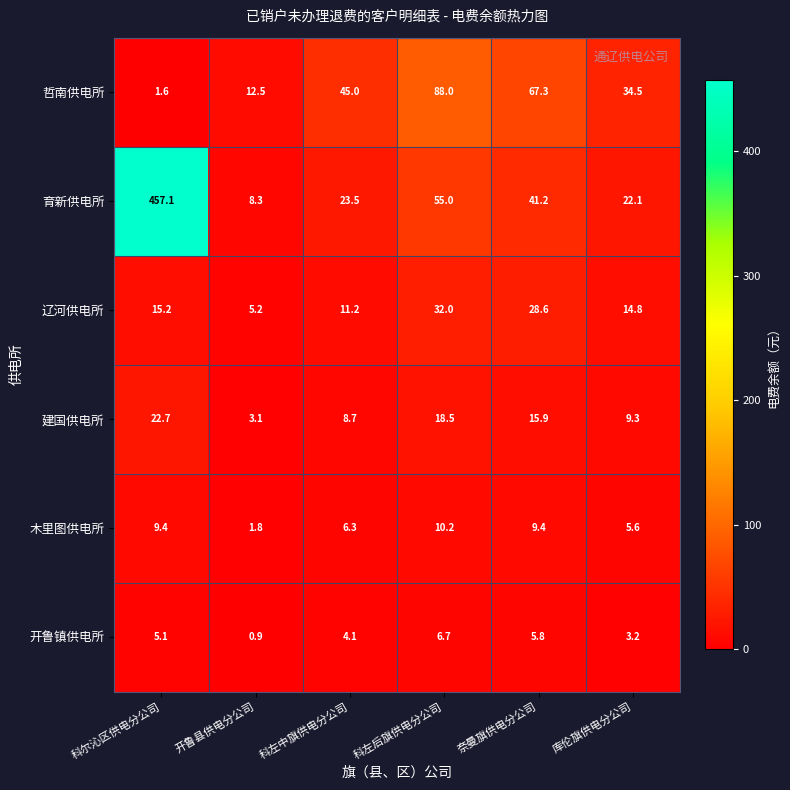

List the series in order of their peak value, lowest first.

开鲁镇供电所, 木里图供电所, 建国供电所, 辽河供电所, 哲南供电所, 育新供电所